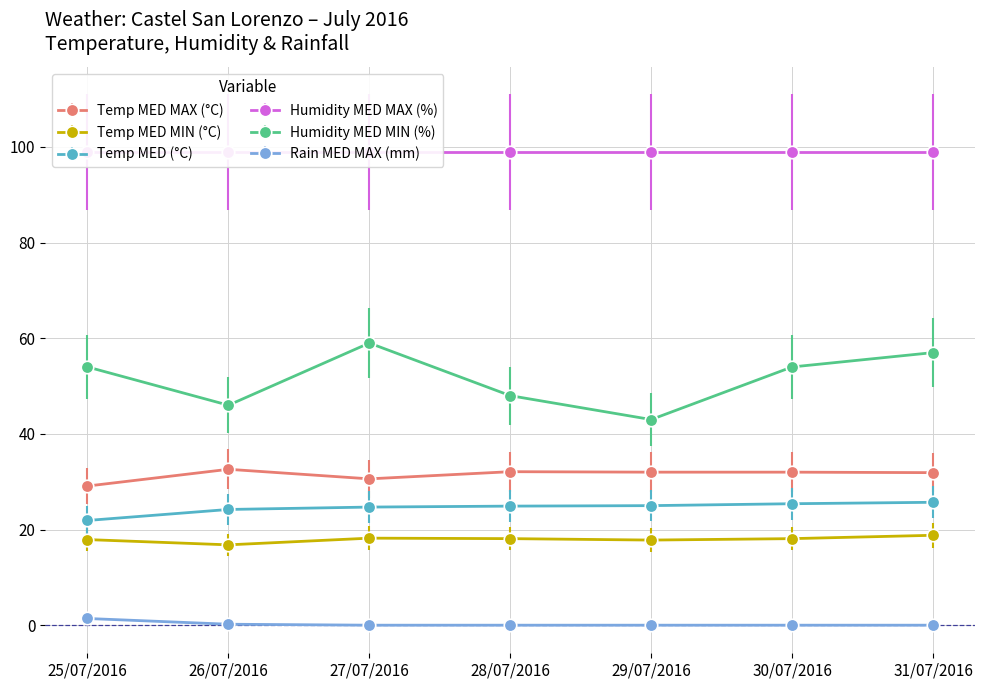

True or false: Temp MED MIN (°C) and Humidity MED MIN (%) cross at least once.

False